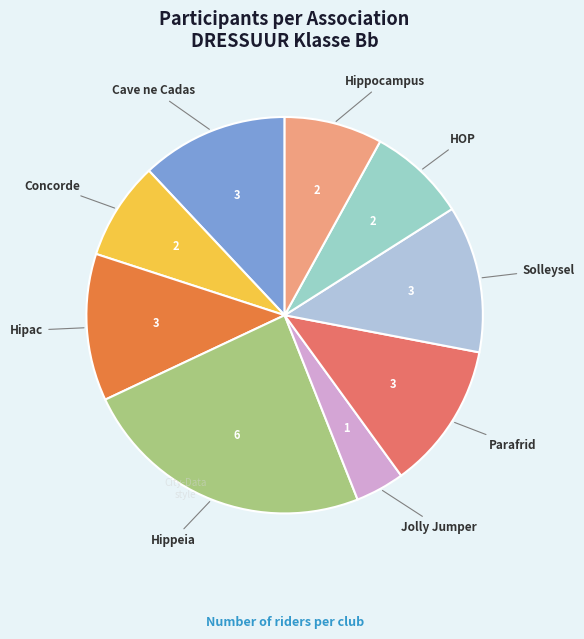

Is there a majority slice in this chart?

No